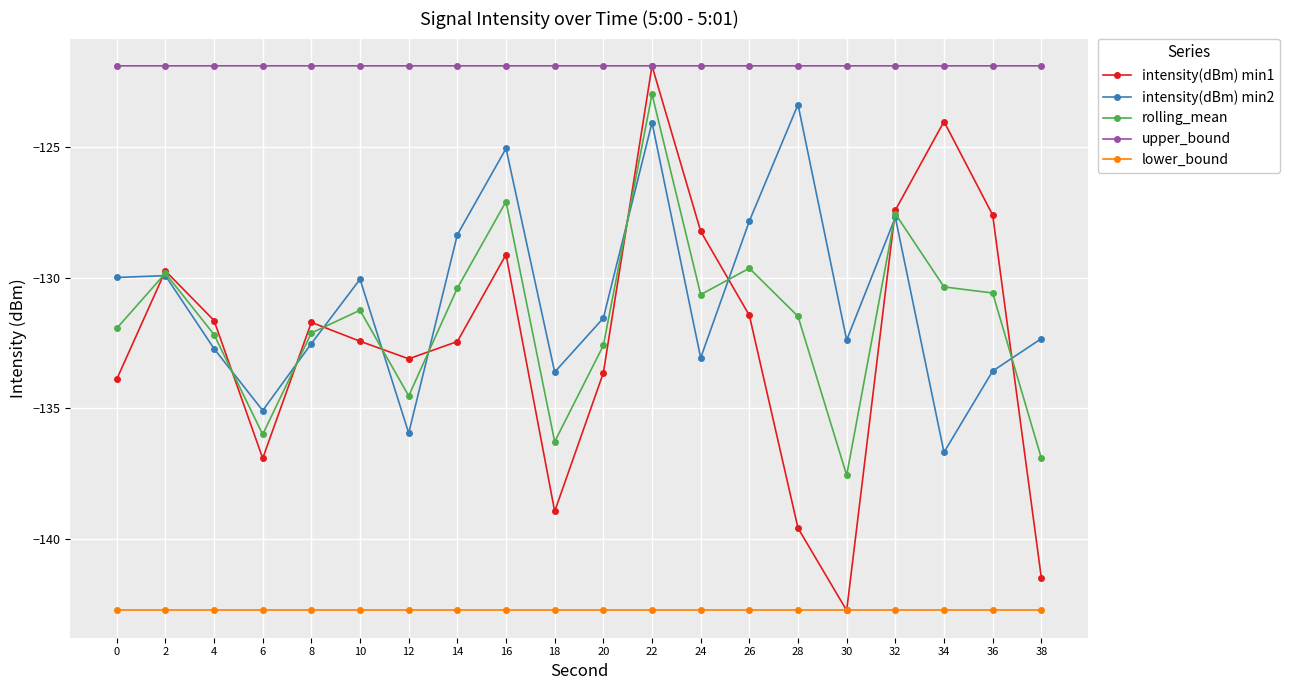

Is the value of lower_bound at 18 greater than the value of rolling_mean at 2?

No